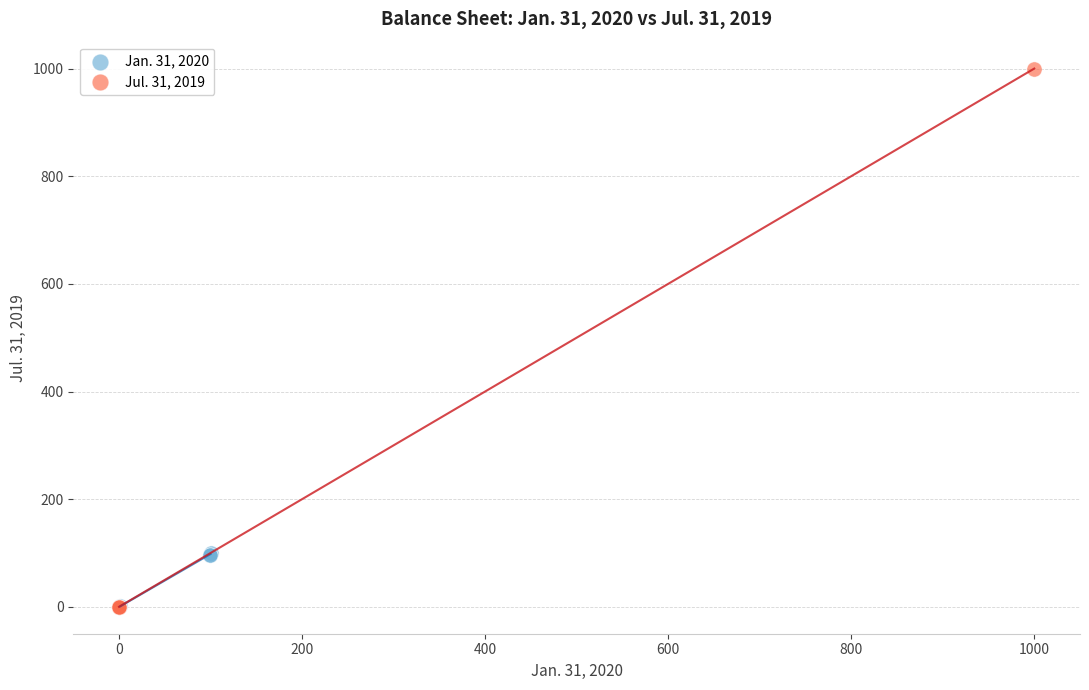

Which series contains the highest Y value?

Jul. 31, 2019